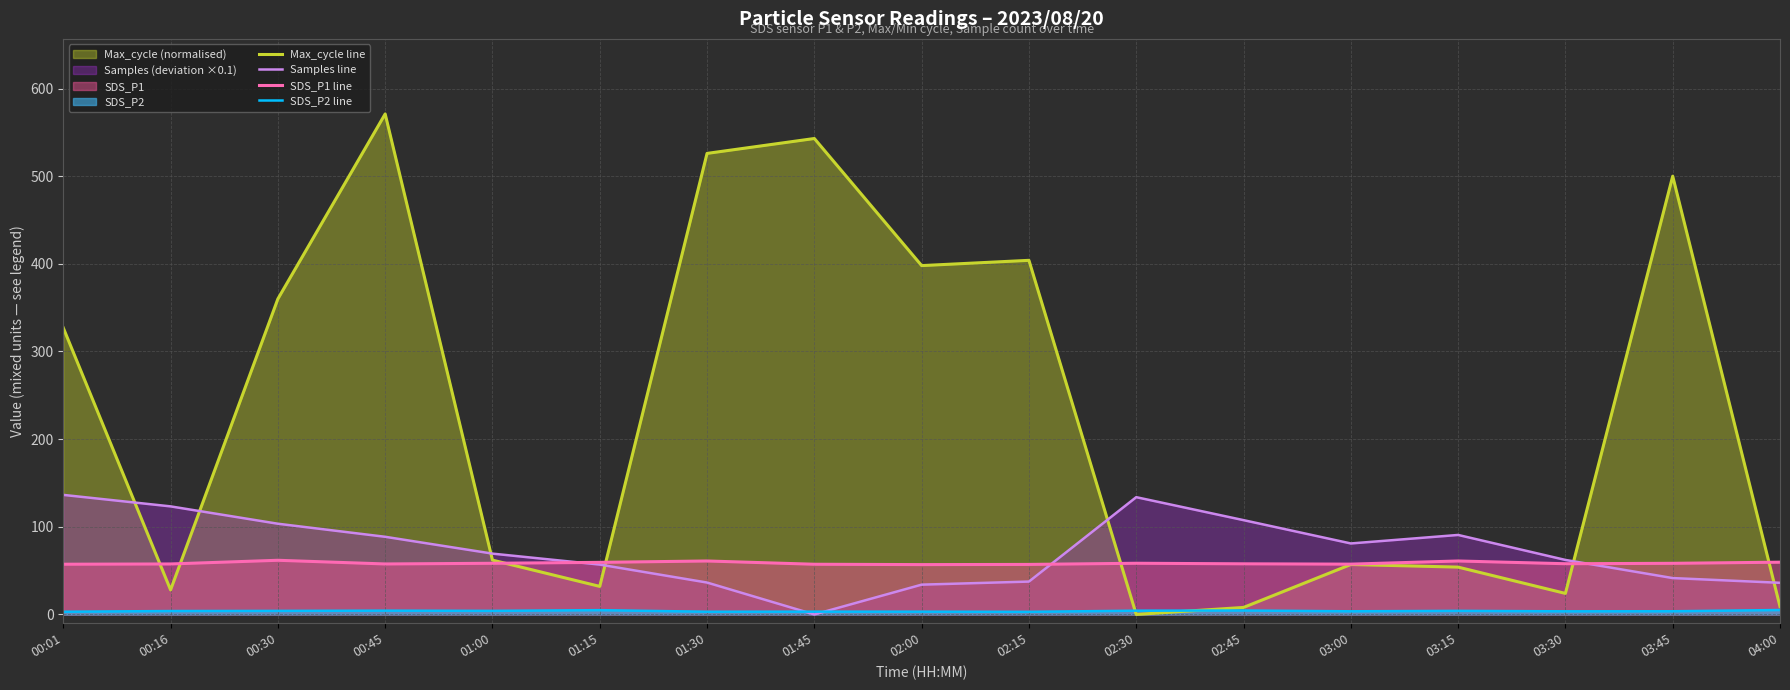

How many lines are shown in the chart?

4